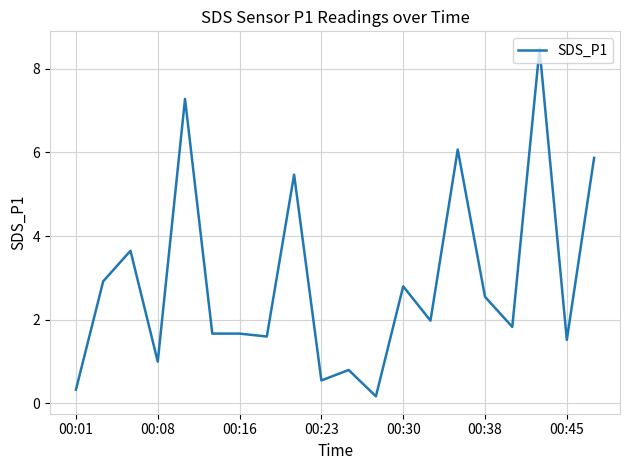

What is the maximum value shown in the chart?

8.5